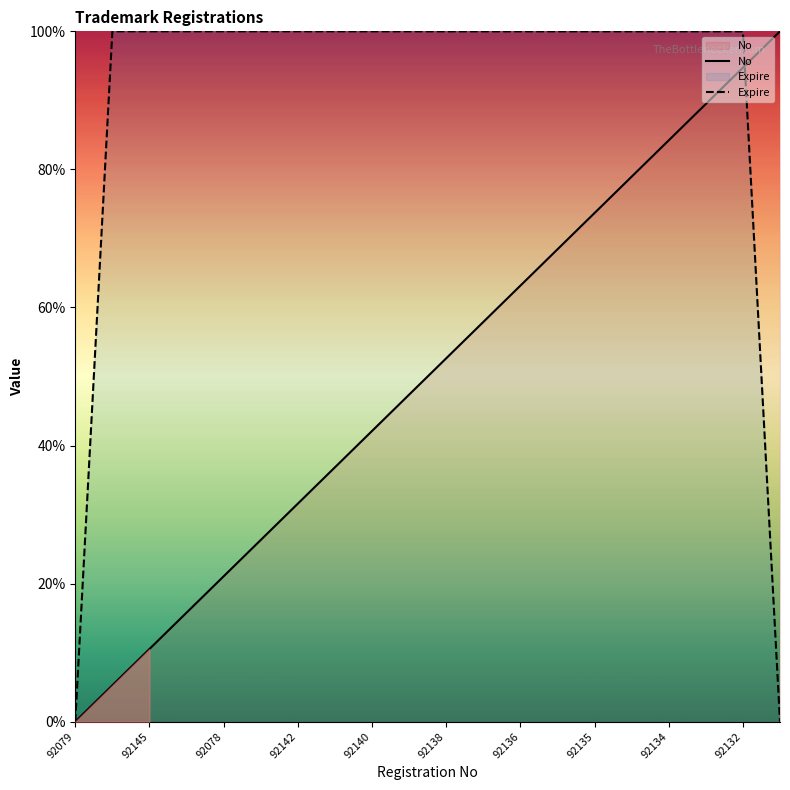

What is the greatest value displayed?

100.0